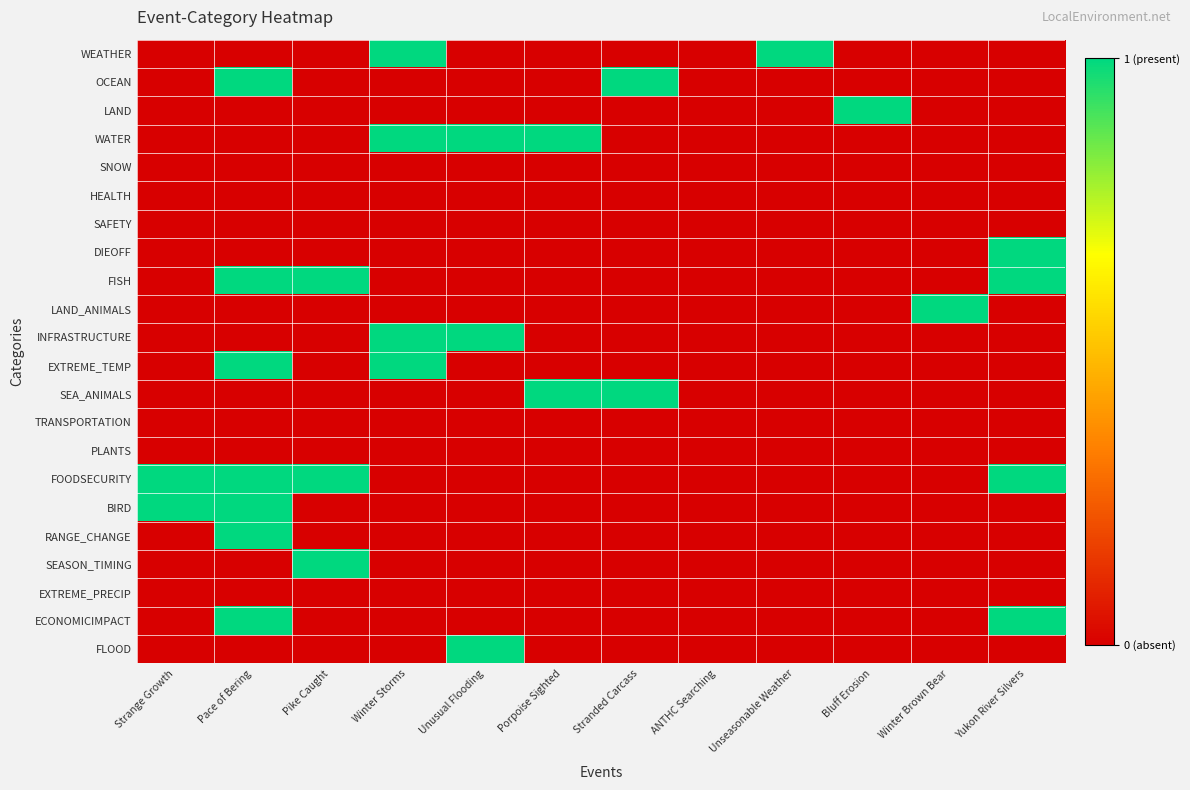

What is the total value across all series at Porpoise Sighted?

2